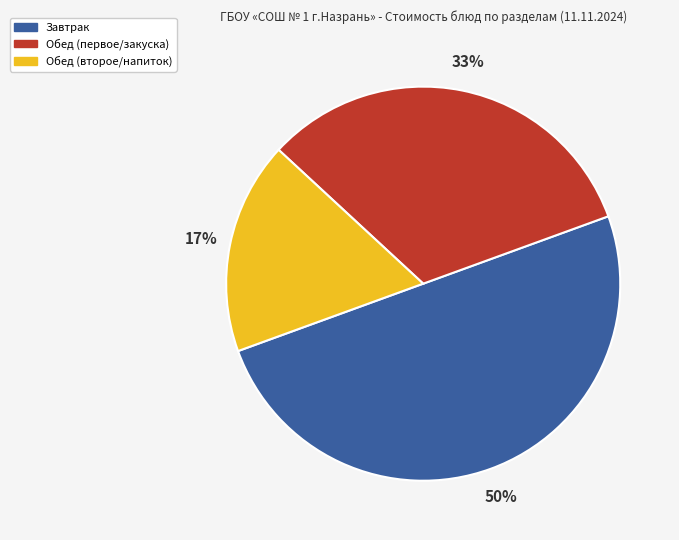

Is the sum of Обед (второе/напиток) and Завтрак greater than half?

Yes